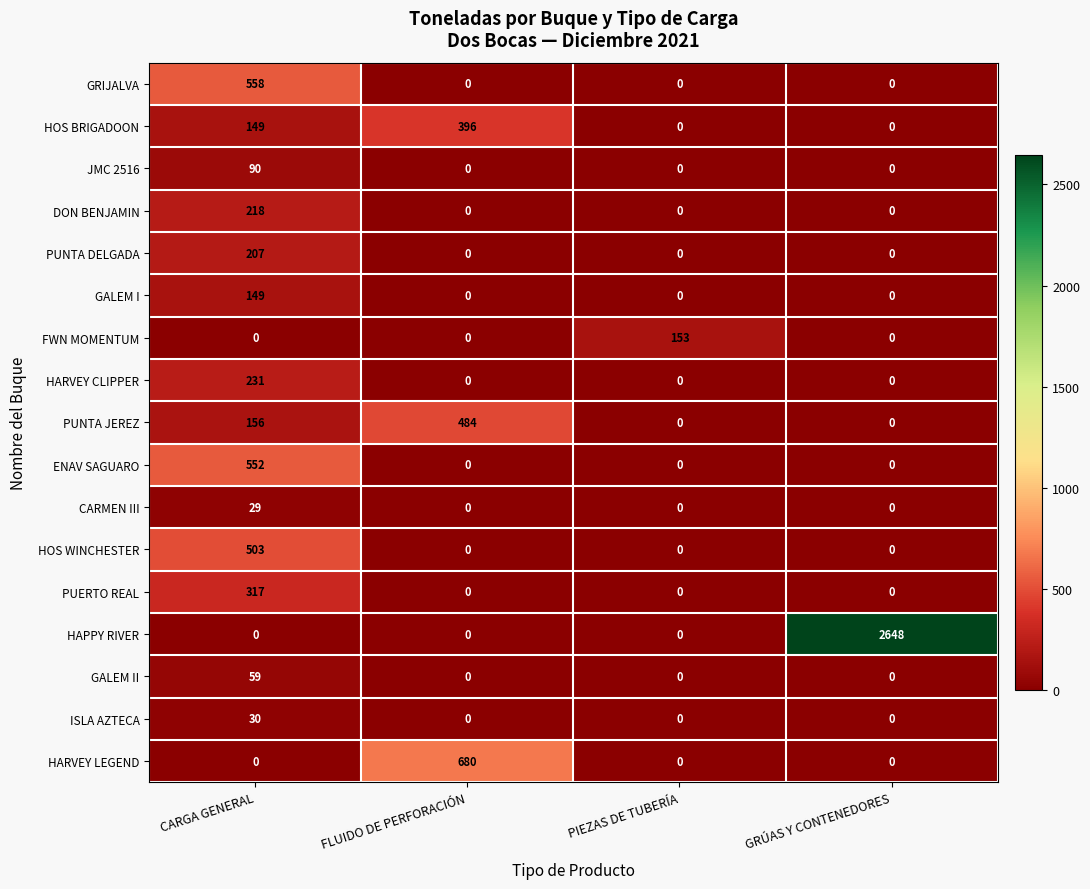

Rank the series by their maximum value, from lowest to highest.

CARMEN III, ISLA AZTECA, GALEM II, JMC 2516, GALEM I, FWN MOMENTUM, PUNTA DELGADA, DON BENJAMIN, HARVEY CLIPPER, PUERTO REAL, HOS BRIGADOON, PUNTA JEREZ, HOS WINCHESTER, ENAV SAGUARO, GRIJALVA, HARVEY LEGEND, HAPPY RIVER